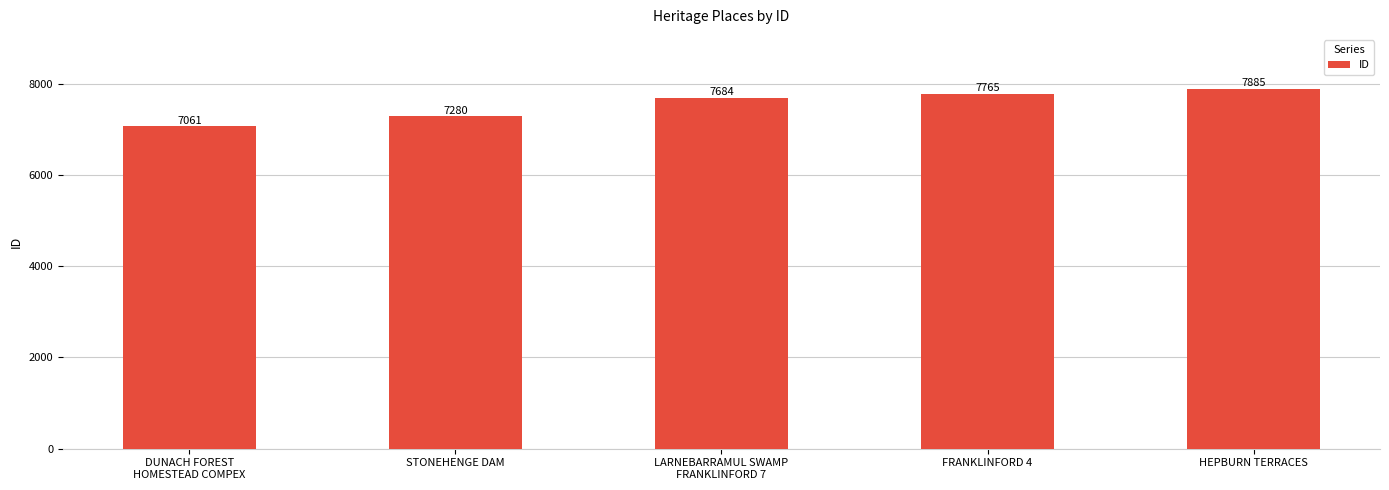

Reading left to right, what are all the values shown in this chart?

DUNACH FOREST
HOMESTEAD COMPEX=7061	STONEHENGE DAM=7280	LARNEBARRAMUL SWAMP
FRANKLINFORD 7=7684	FRANKLINFORD 4=7765	HEPBURN TERRACES=7885